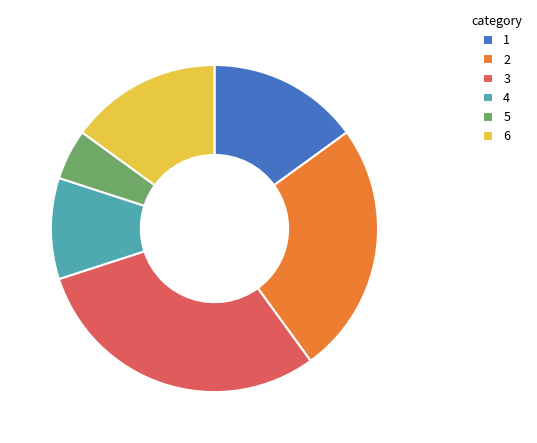

Do 4 and 3 together represent more than half of the pie?

No